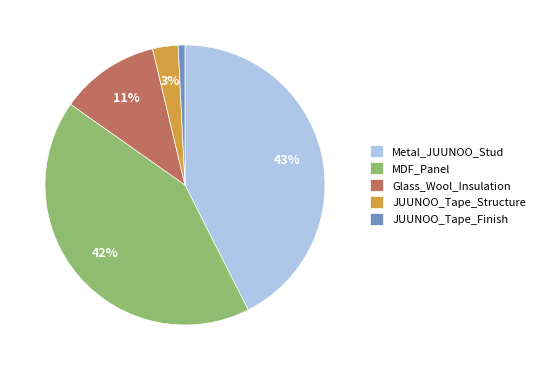

Does any single category account for the majority?

No